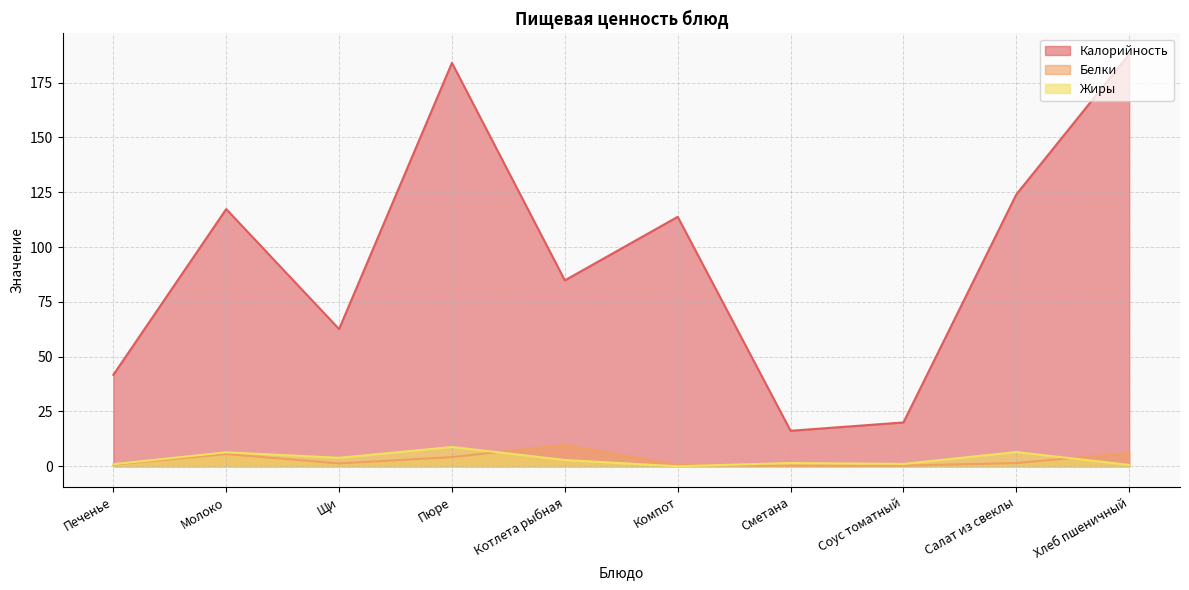

Rank the series at Салат из свеклы from lowest to highest value.

Белки, Жиры, Калорийность